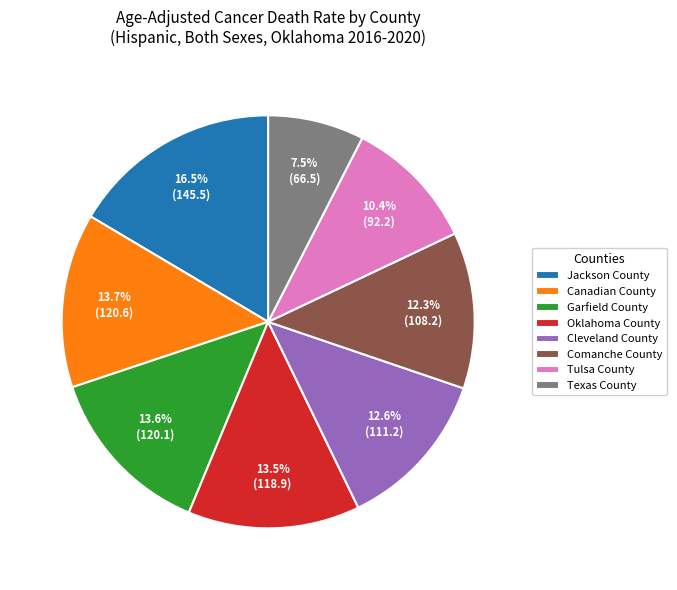

To the nearest percent, what is the difference between the Oklahoma County and Cleveland County slice percentages?

1%